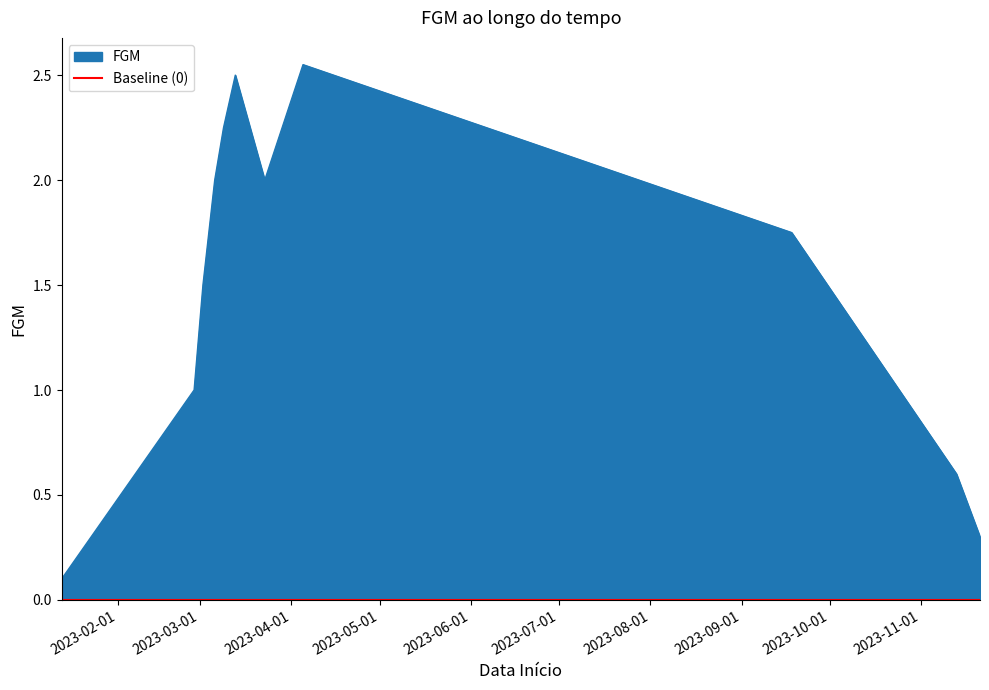

What is the difference between the second highest and minimum values?

2.4